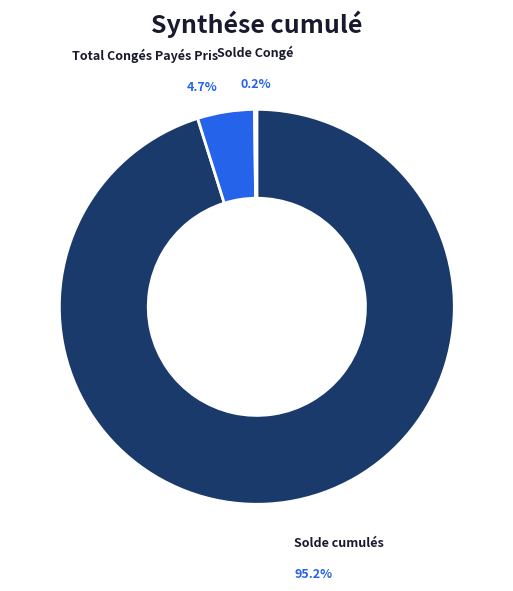

Is Solde cumulés the majority of the pie?

Yes